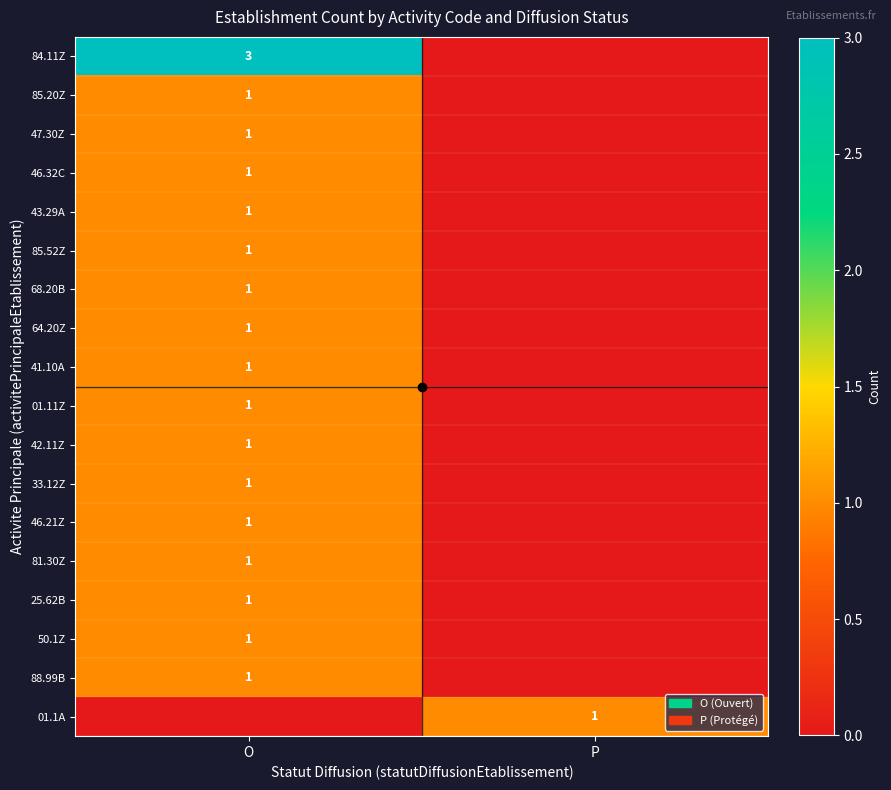

Is it true that 85.52Z equals 1 at O?

True